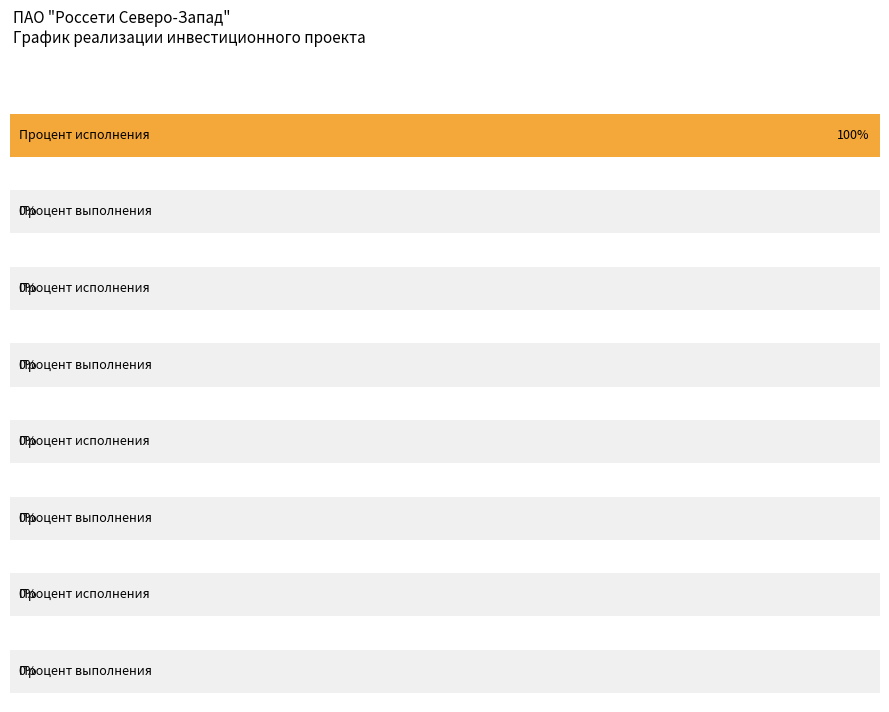

How many distinct data groups are displayed?

2